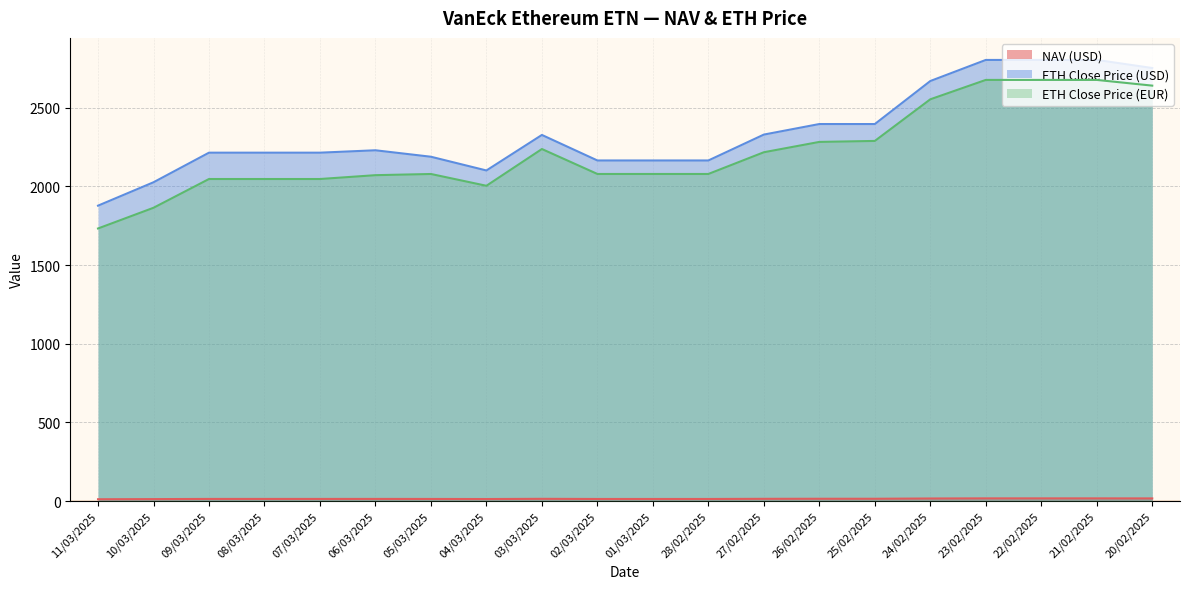

The value of ETH Close Price (USD) at 10/03/2025 is 2026.5. True or false?

True